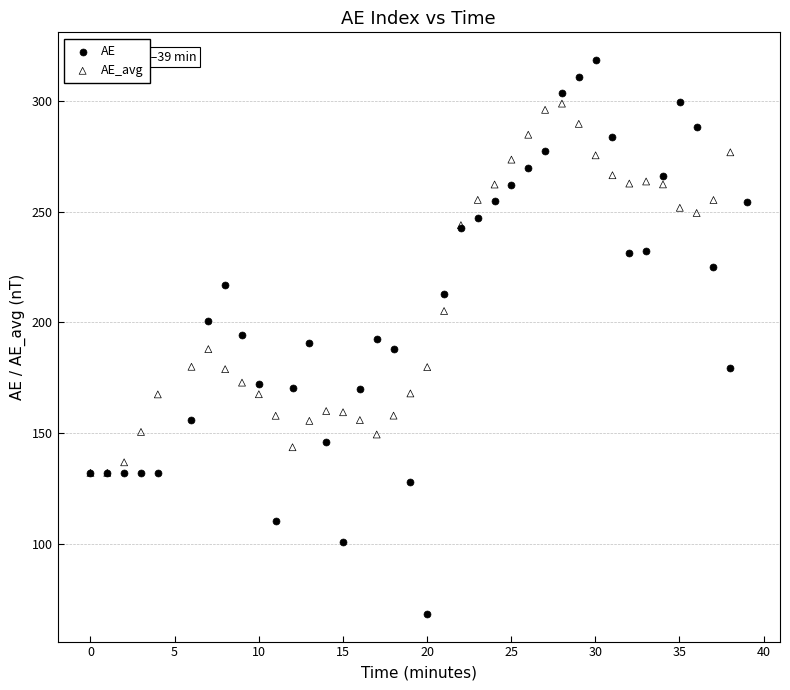

Which series has the largest Y range (max minus min)?

AE